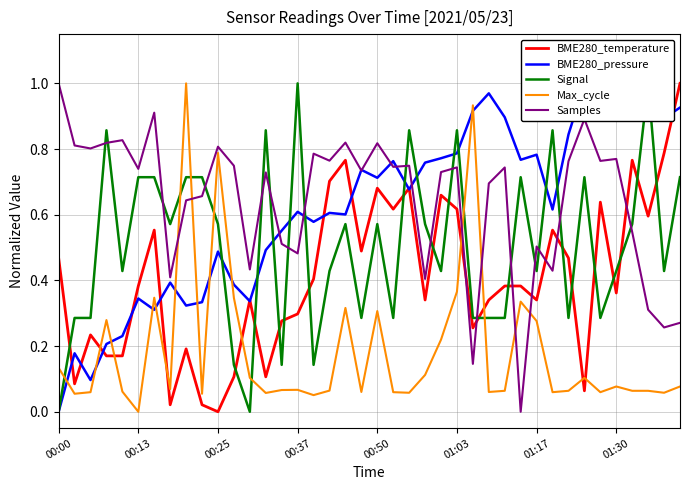

Which category has the highest value in the Samples series?

00:00